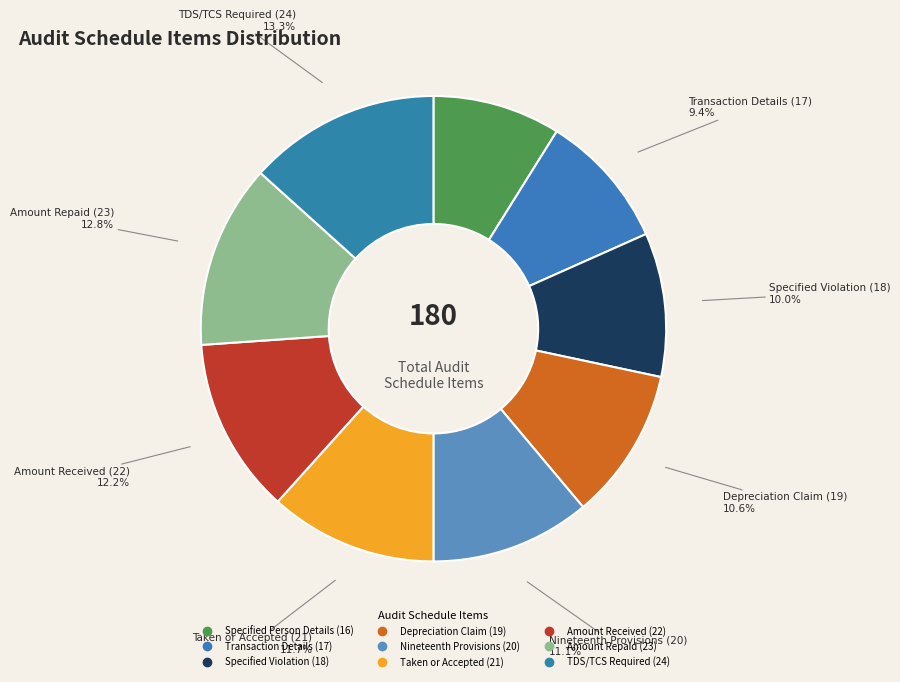

True or false: Transaction Details (17) accounts for 16% of the total.

False